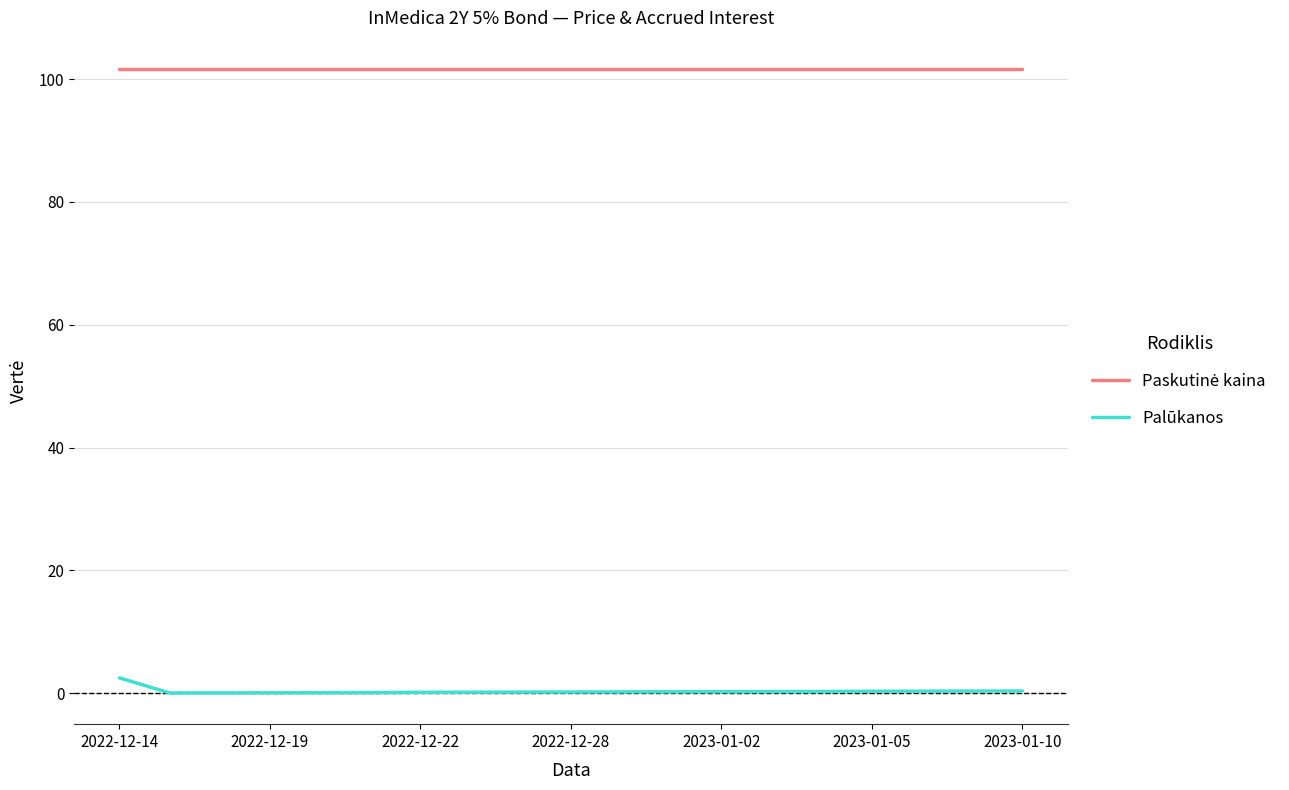

Which series has the largest range (max minus min)?

Palūkanos